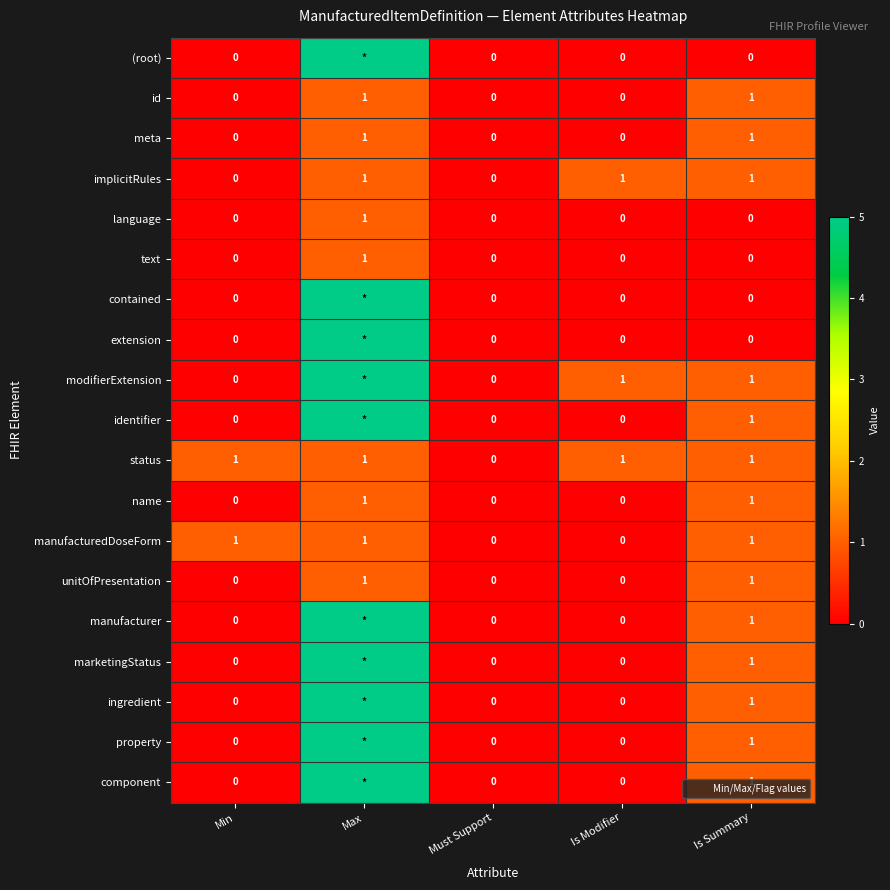

What is the greatest value displayed?

99